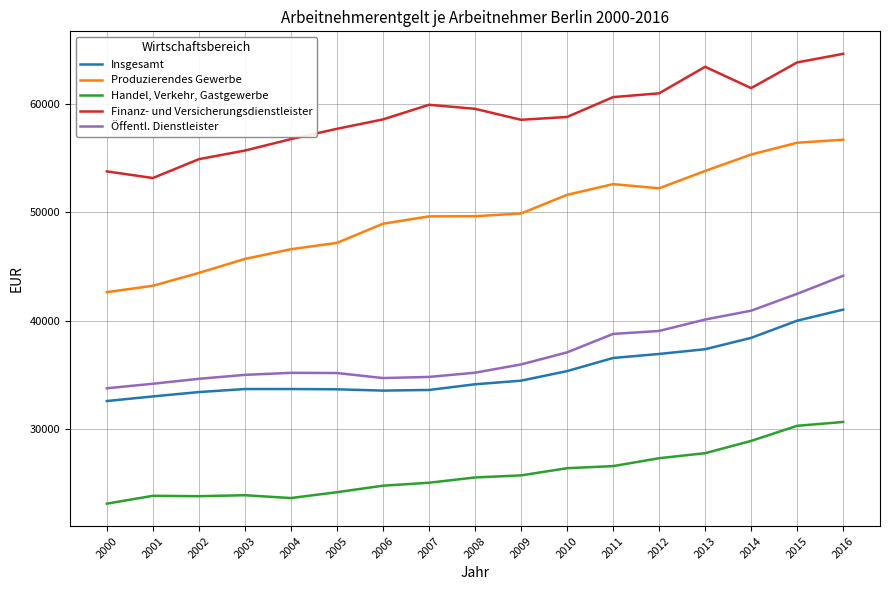

What is the spread (max minus min) of values at 2009?

32733